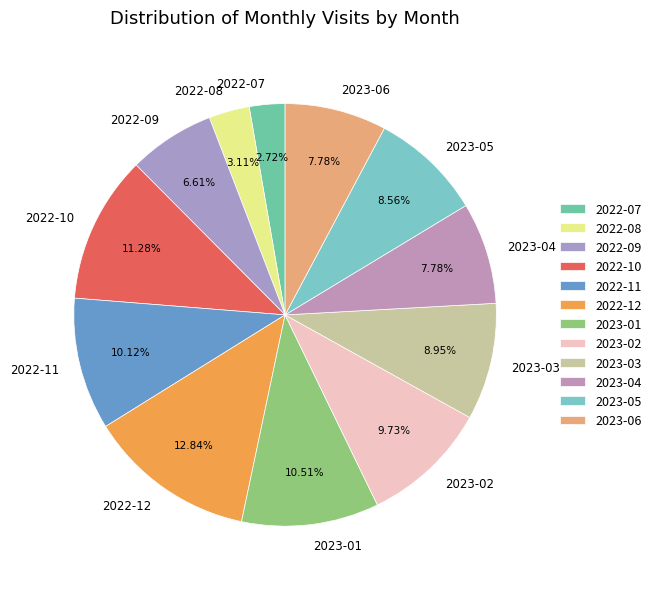

Which category has the biggest portion of the pie?

2022-12